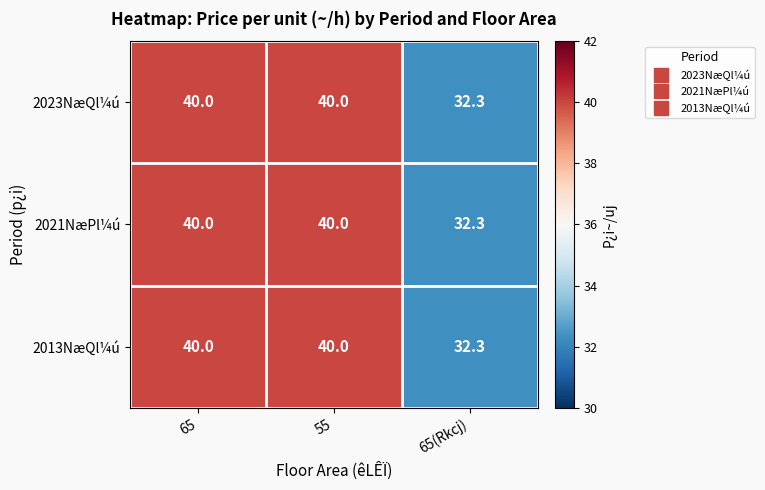

What is the sum of the 2023NæQl¼ú values at 65(Rkcj) and 65?

72.3